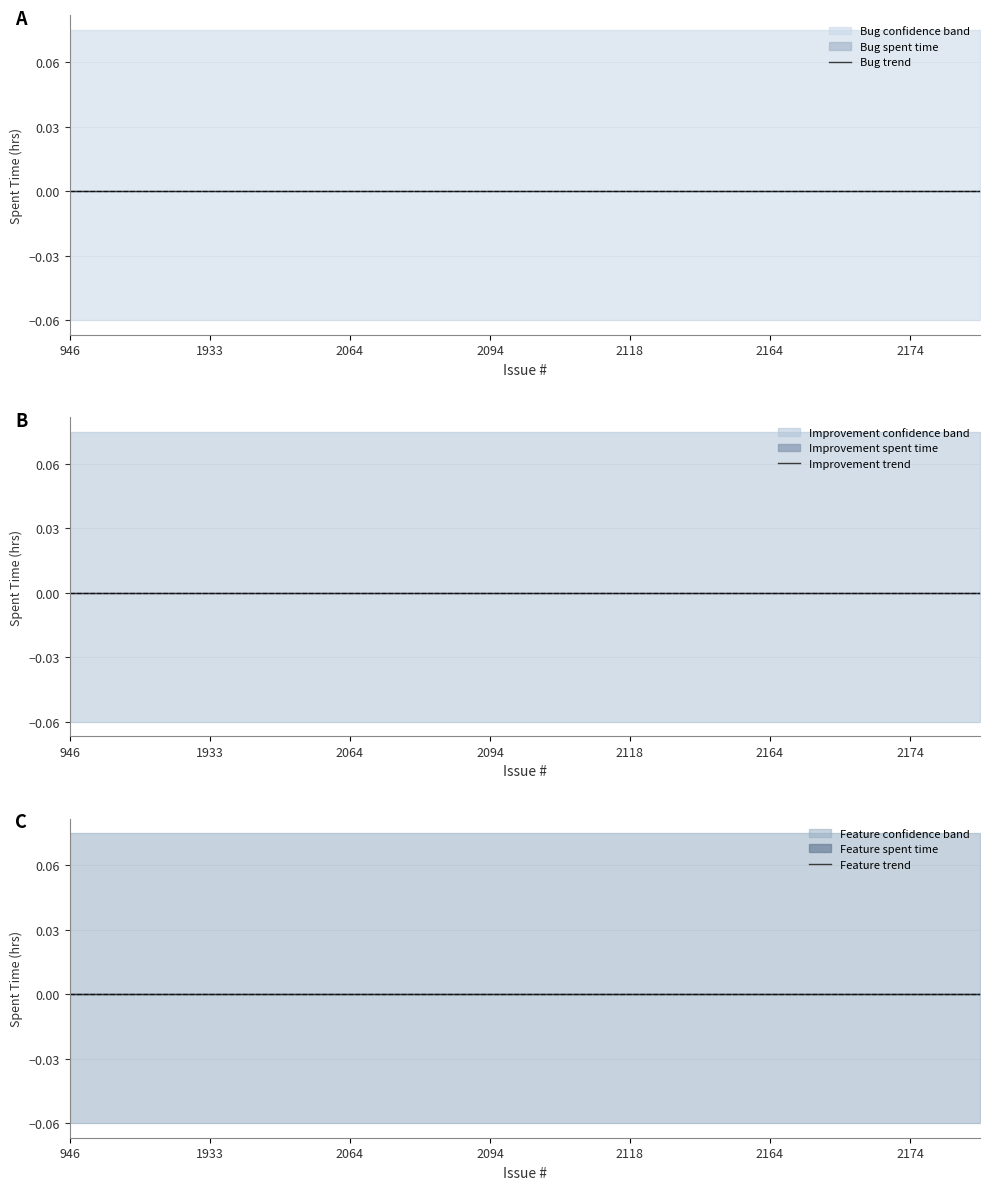

List the series in order of their peak value, lowest first.

Bug, Improvement, Feature